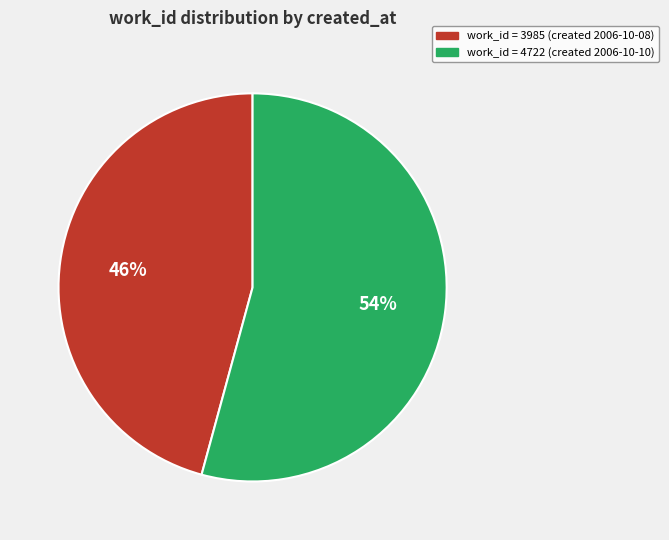

Is there a majority slice in this chart?

Yes